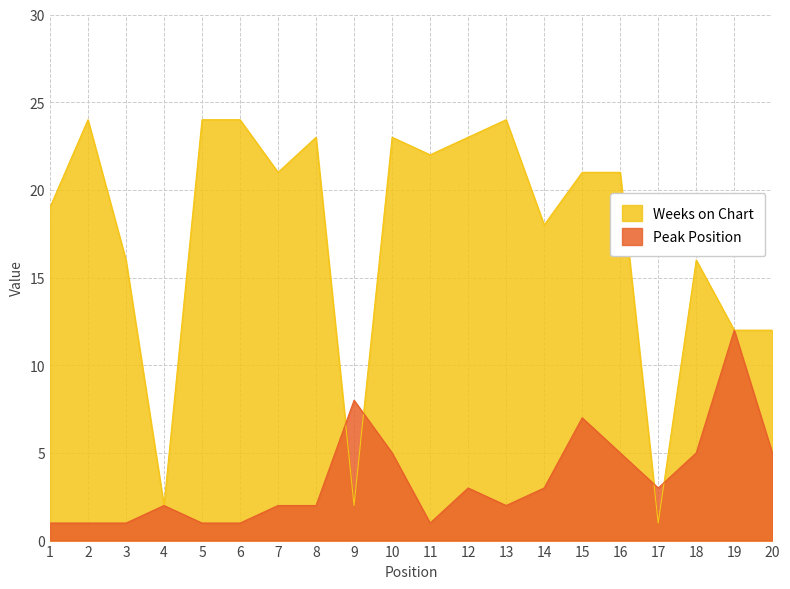

What are all the series names shown in the legend?

Weeks on Chart, Peak Position